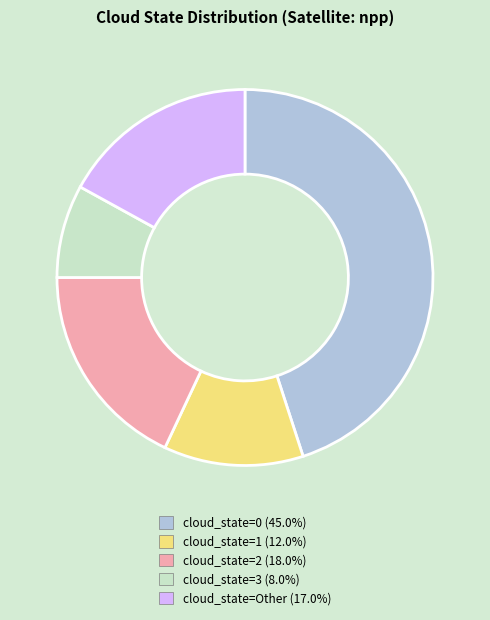

What is the ratio of the value at cloud_state=0 to the value at cloud_state=Other?

2.6